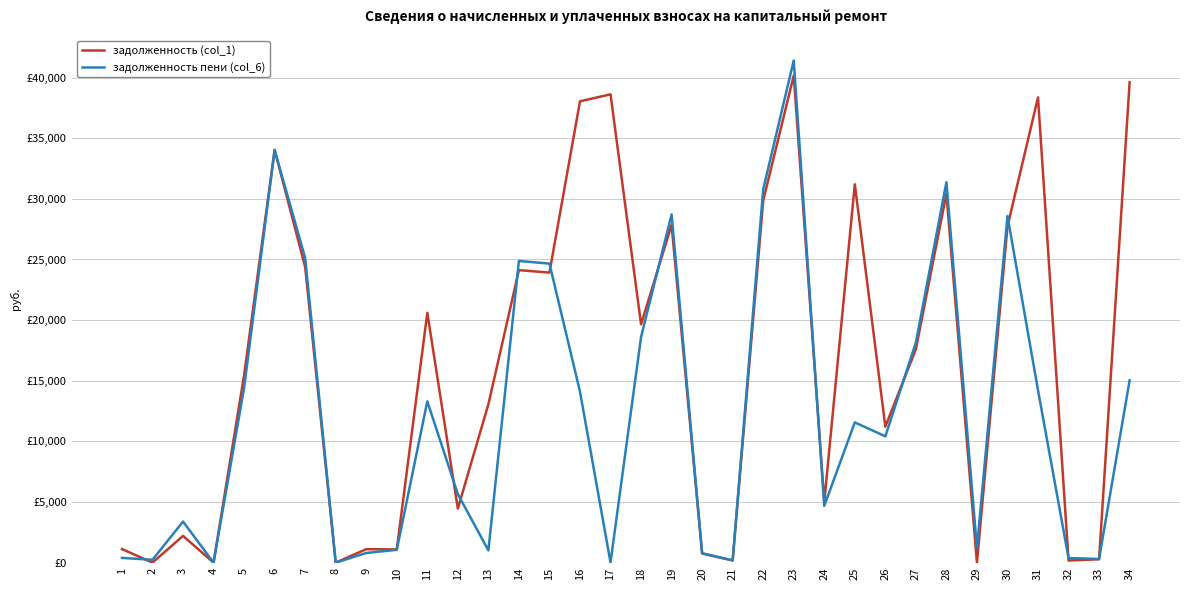

What is the sum of all задолженность пени (col_6) values?

419408.1